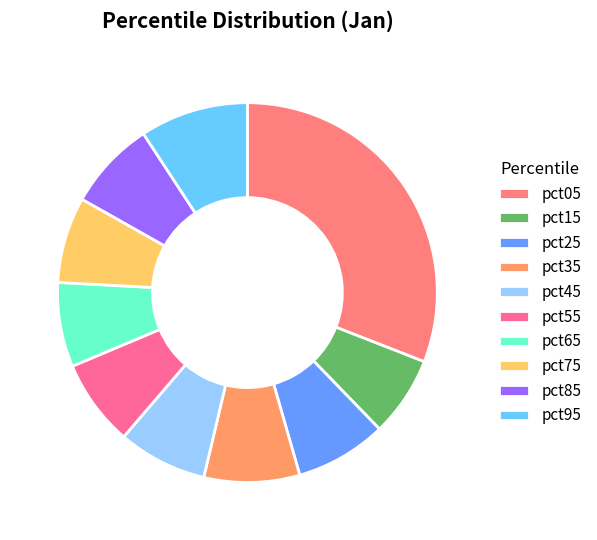

Combined, do pct75 and pct25 account for over 50%?

No